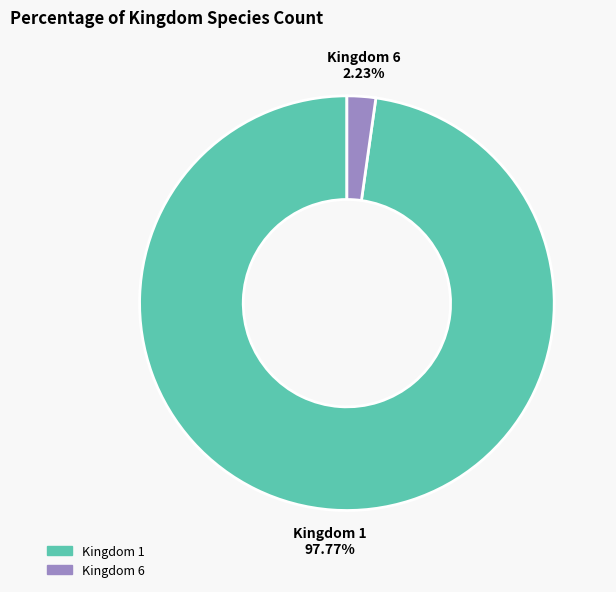

Is there a majority slice in this chart?

Yes